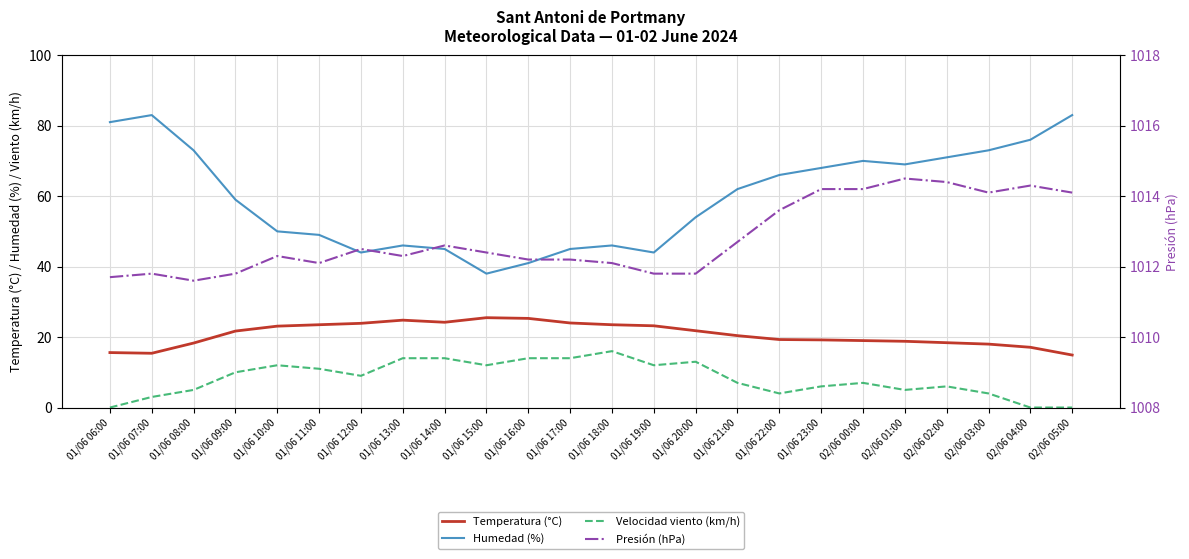

True or false: Temperatura (°C) and Humedad (%) cross at least once.

False